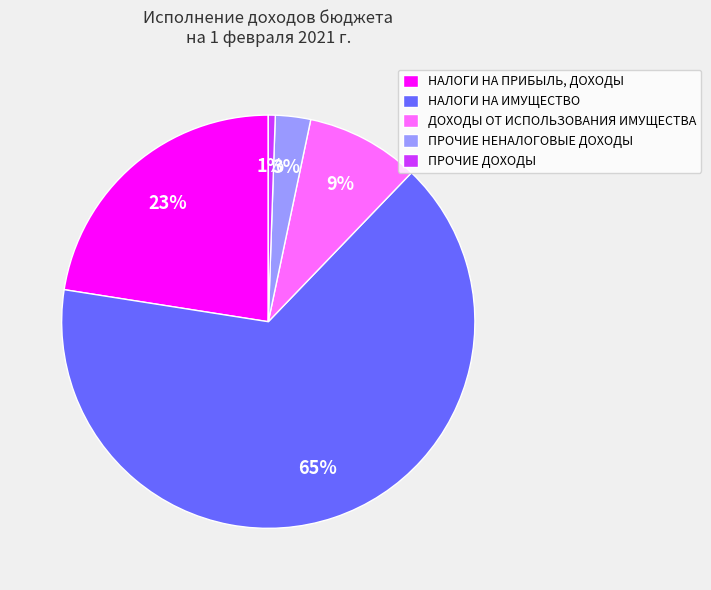

Count the number of slices in the pie.

5